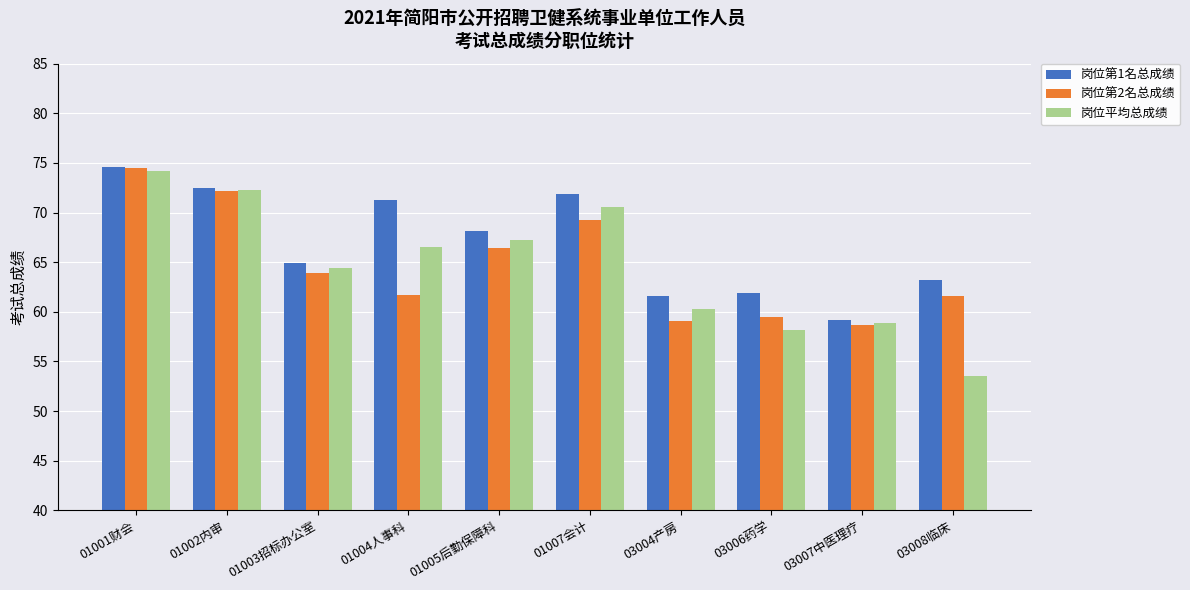

What is the average value of the 岗位第2名总成绩 series?

64.7